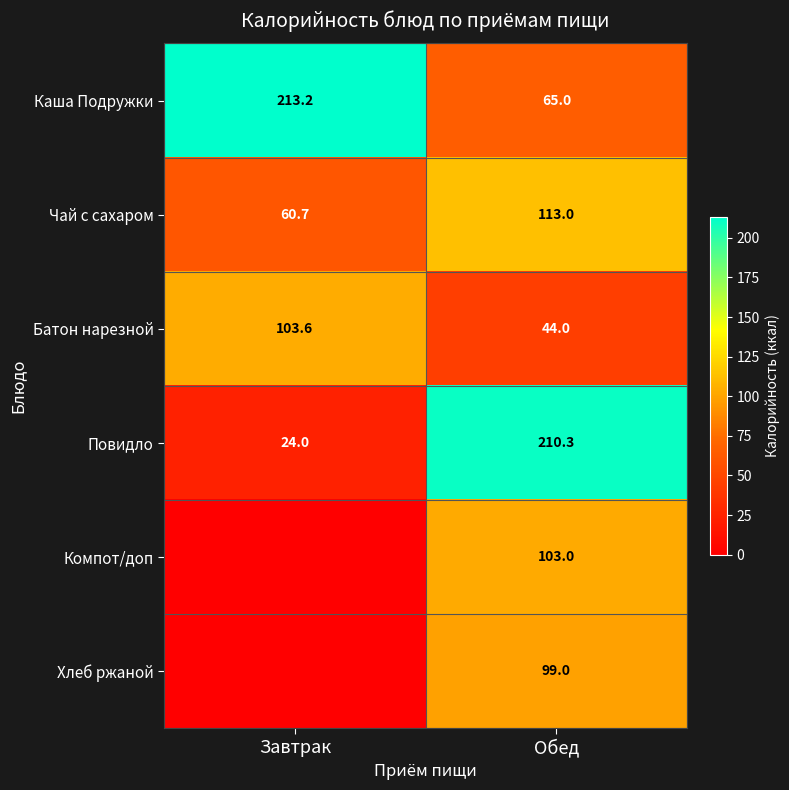

What is the average value of the Повидло series?

117.2